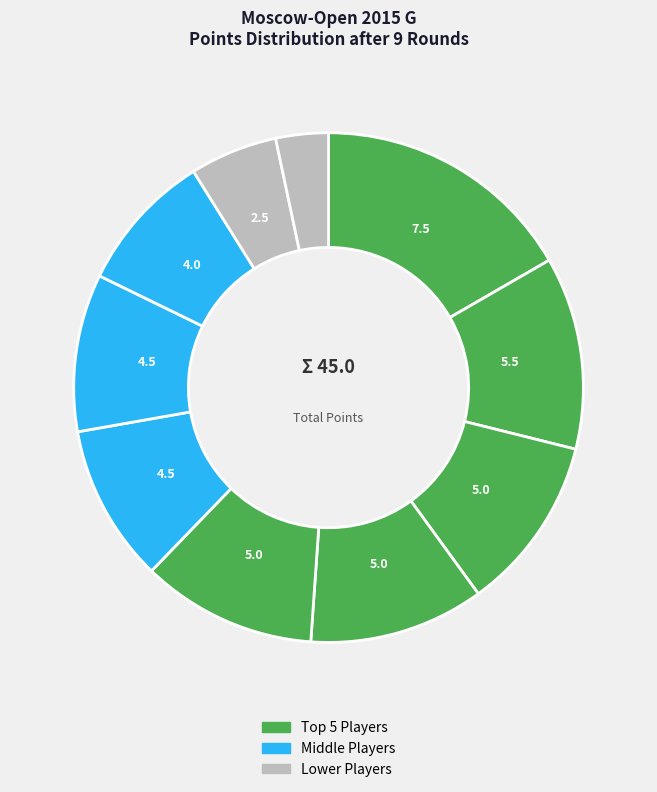

How many segments does this pie chart have?

10